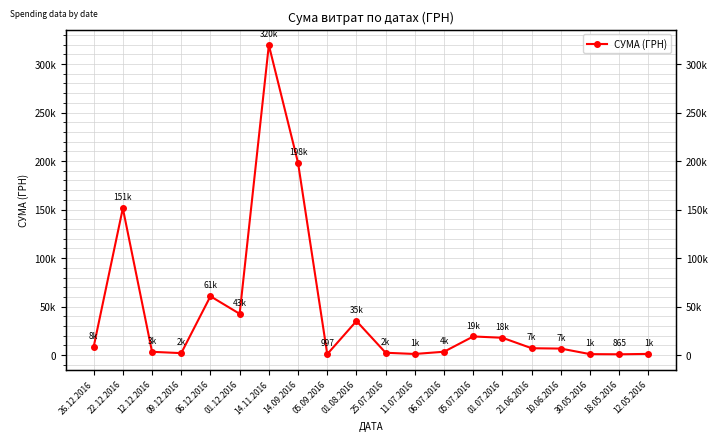

What is the value of the 19th point from the left?

865.2